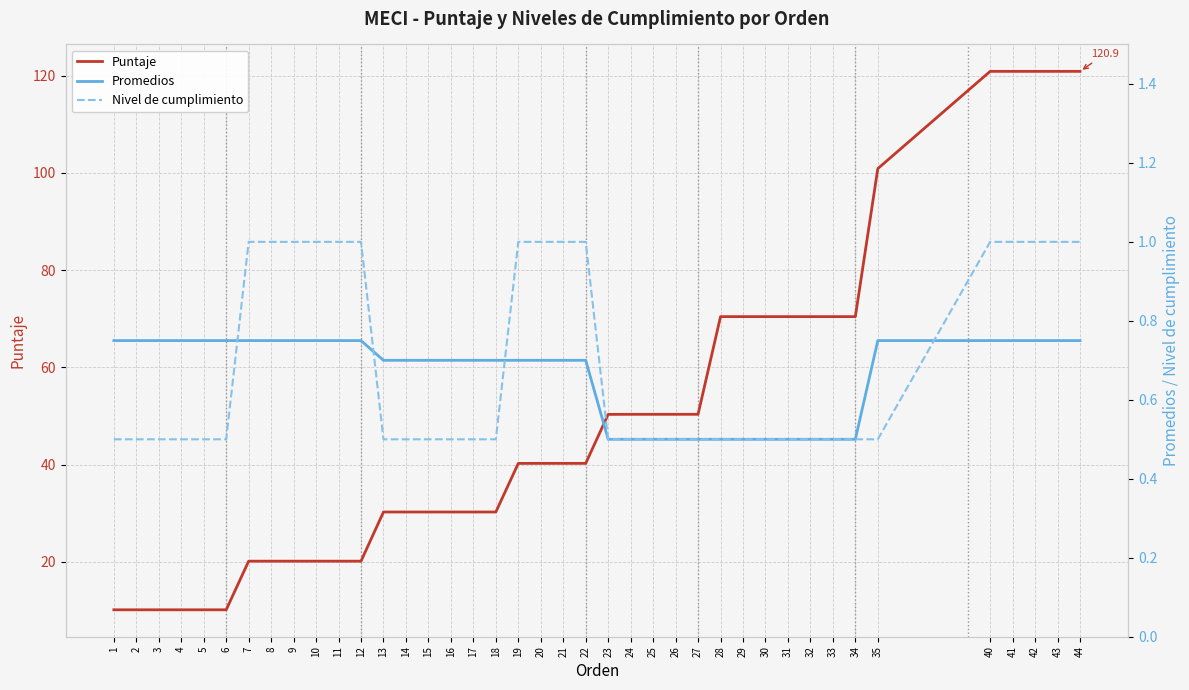

What is the sum of the Promedios values at 13 and 10?

1.4